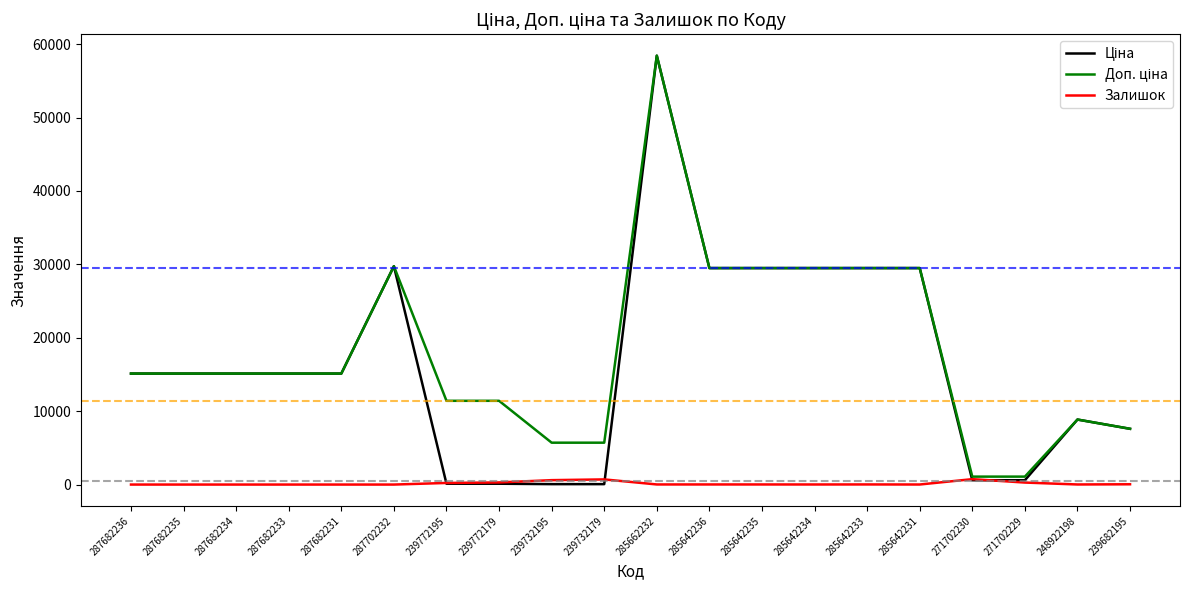

Which category has the highest value across all series?

285662232